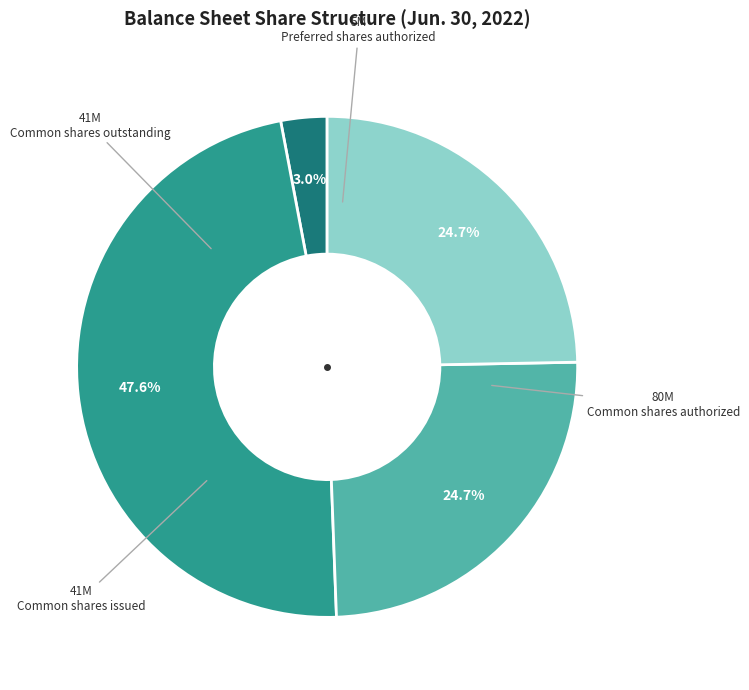

What percentage do Common shares issued and Preferred shares authorized together represent?

27.7%